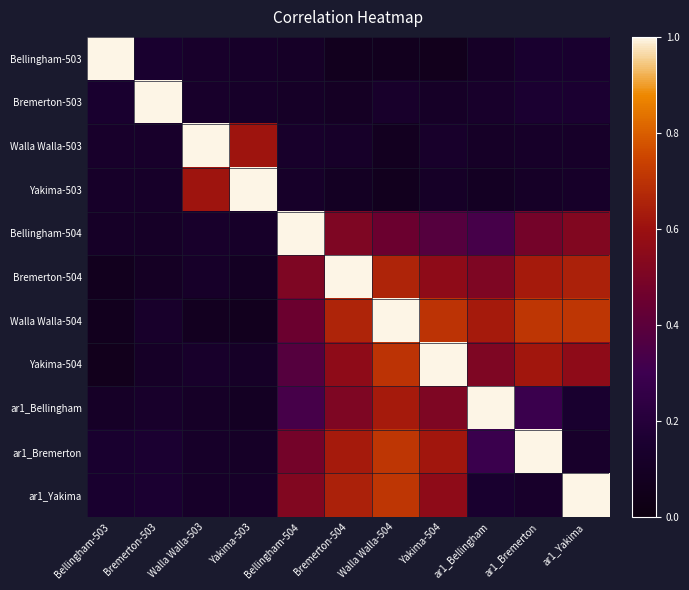

Reading right to left, list all the values displayed in this chart.

Bellingham-503: ar1_Yakima=0.1	ar1_Bremerton=0.1	ar1_Bellingham=0.1	Yakima-504=0.1	Walla Walla-504=0.1	Bremerton-504=0.1	Bellingham-504=0.1	Yakima-503=0.1	Walla Walla-503=0.1	Bremerton-503=0.1	Bellingham-503=1.0
Bremerton-503: ar1_Yakima=0.2	ar1_Bremerton=0.2	ar1_Bellingham=0.1	Yakima-504=0.1	Walla Walla-504=0.1	Bremerton-504=0.1	Bellingham-504=0.1	Yakima-503=0.1	Walla Walla-503=0.1	Bremerton-503=1.0	Bellingham-503=0.1
Walla Walla-503: ar1_Yakima=0.1	ar1_Bremerton=0.1	ar1_Bellingham=0.1	Yakima-504=0.1	Walla Walla-504=0.1	Bremerton-504=0.1	Bellingham-504=0.1	Yakima-503=0.6	Walla Walla-503=1.0	Bremerton-503=0.1	Bellingham-503=0.1
Yakima-503: ar1_Yakima=0.1	ar1_Bremerton=0.1	ar1_Bellingham=0.1	Yakima-504=0.1	Walla Walla-504=0.1	Bremerton-504=0.1	Bellingham-504=0.1	Yakima-503=1.0	Walla Walla-503=0.6	Bremerton-503=0.1	Bellingham-503=0.1
Bellingham-504: ar1_Yakima=0.5	ar1_Bremerton=0.5	ar1_Bellingham=0.3	Yakima-504=0.4	Walla Walla-504=0.5	Bremerton-504=0.5	Bellingham-504=1.0	Yakima-503=0.1	Walla Walla-503=0.1	Bremerton-503=0.1	Bellingham-503=0.1
Bremerton-504: ar1_Yakima=0.7	ar1_Bremerton=0.6	ar1_Bellingham=0.5	Yakima-504=0.6	Walla Walla-504=0.7	Bremerton-504=1.0	Bellingham-504=0.5	Yakima-503=0.1	Walla Walla-503=0.1	Bremerton-503=0.1	Bellingham-503=0.1
Walla Walla-504: ar1_Yakima=0.7	ar1_Bremerton=0.7	ar1_Bellingham=0.6	Yakima-504=0.7	Walla Walla-504=1.0	Bremerton-504=0.7	Bellingham-504=0.5	Yakima-503=0.1	Walla Walla-503=0.1	Bremerton-503=0.1	Bellingham-503=0.1
Yakima-504: ar1_Yakima=0.6	ar1_Bremerton=0.6	ar1_Bellingham=0.5	Yakima-504=1.0	Walla Walla-504=0.7	Bremerton-504=0.6	Bellingham-504=0.4	Yakima-503=0.1	Walla Walla-503=0.1	Bremerton-503=0.1	Bellingham-503=0.1
ar1_Bellingham: ar1_Yakima=0.1	ar1_Bremerton=0.3	ar1_Bellingham=1.0	Yakima-504=0.5	Walla Walla-504=0.6	Bremerton-504=0.5	Bellingham-504=0.3	Yakima-503=0.1	Walla Walla-503=0.1	Bremerton-503=0.1	Bellingham-503=0.1
ar1_Bremerton: ar1_Yakima=0.1	ar1_Bremerton=1.0	ar1_Bellingham=0.3	Yakima-504=0.6	Walla Walla-504=0.7	Bremerton-504=0.6	Bellingham-504=0.5	Yakima-503=0.1	Walla Walla-503=0.1	Bremerton-503=0.2	Bellingham-503=0.1
ar1_Yakima: ar1_Yakima=1.0	ar1_Bremerton=0.1	ar1_Bellingham=0.1	Yakima-504=0.6	Walla Walla-504=0.7	Bremerton-504=0.7	Bellingham-504=0.5	Yakima-503=0.1	Walla Walla-503=0.1	Bremerton-503=0.2	Bellingham-503=0.1